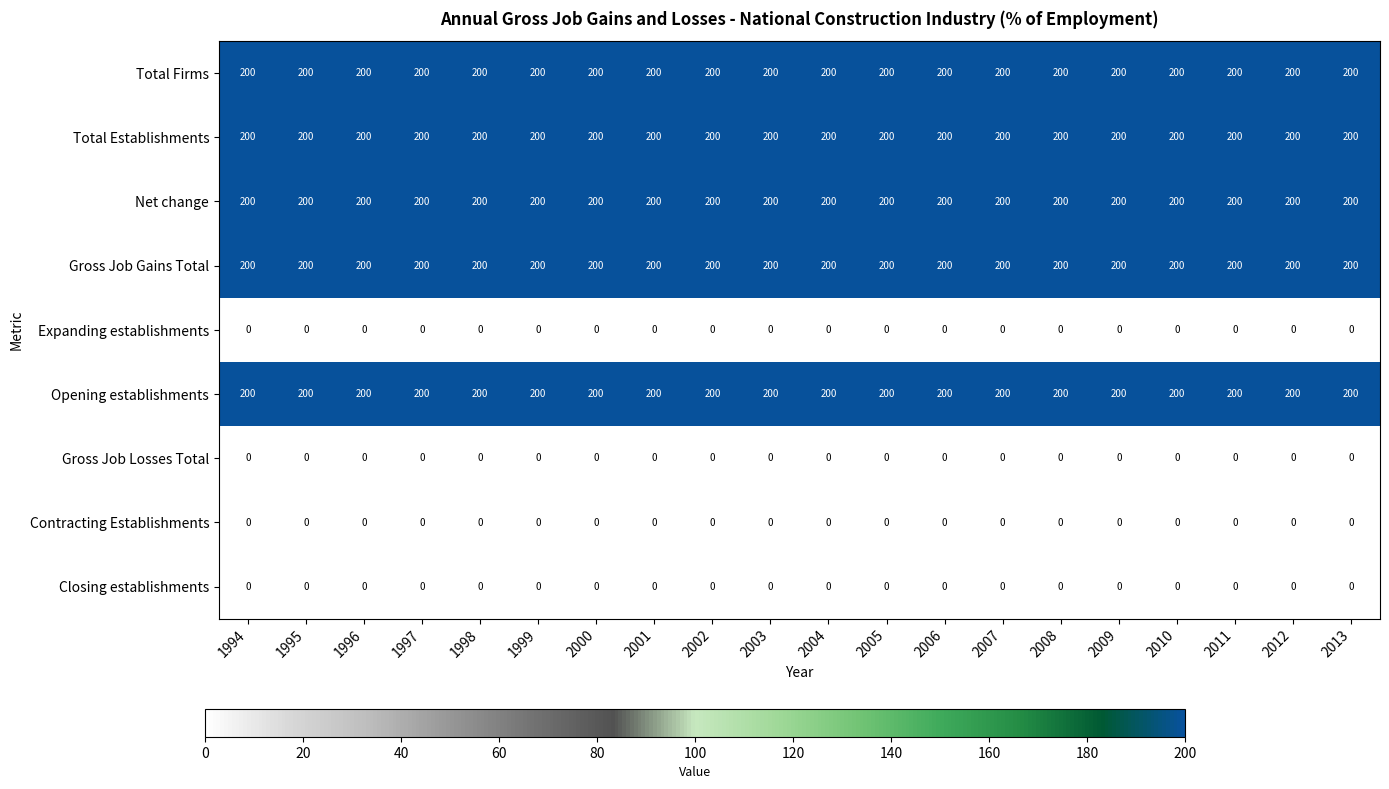

What is the maximum value for Gross Job Gains Total?

200